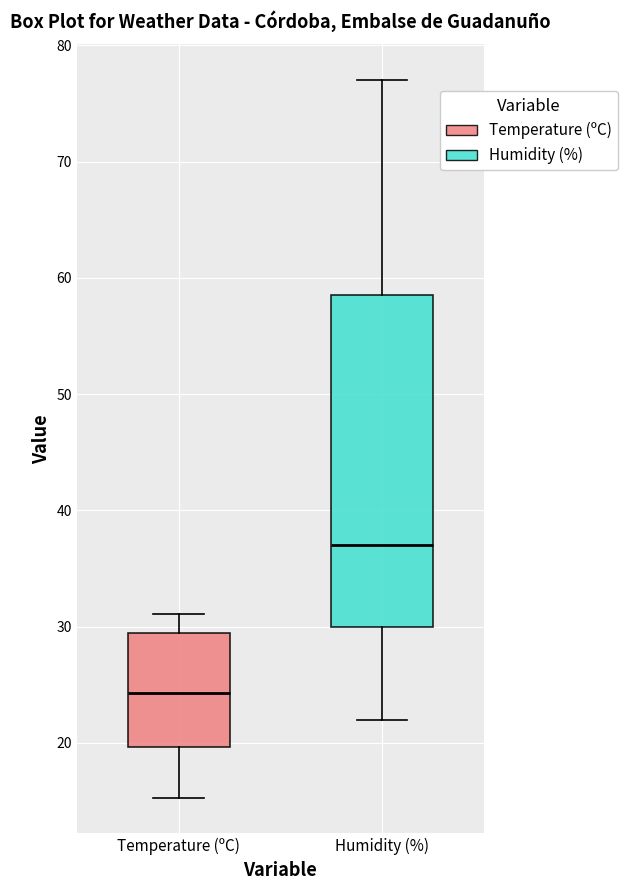

Which box has the lowest median line?

Temperature (ºC)